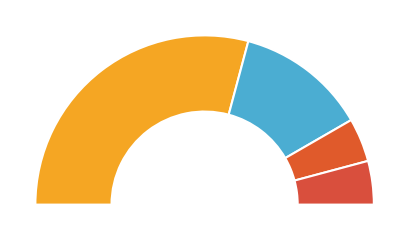

Is -49 the majority of the pie?

No